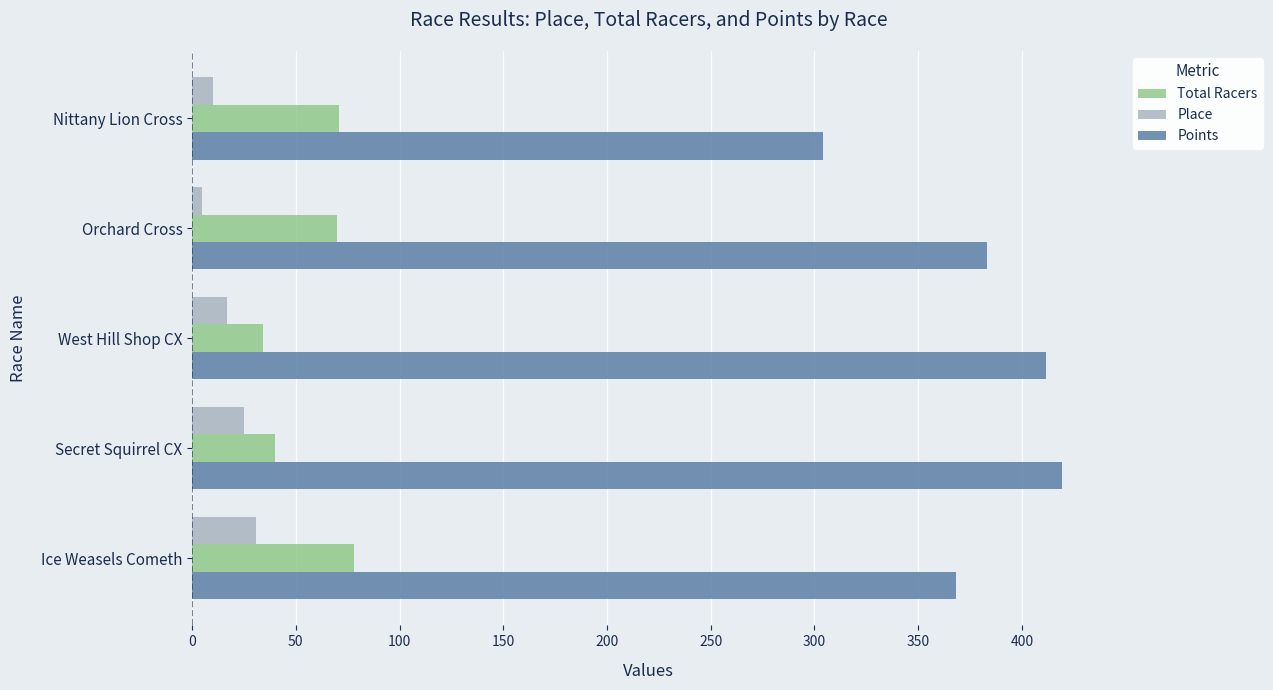

What is the spread (max minus min) of values at Ice Weasels Cometh?

337.2